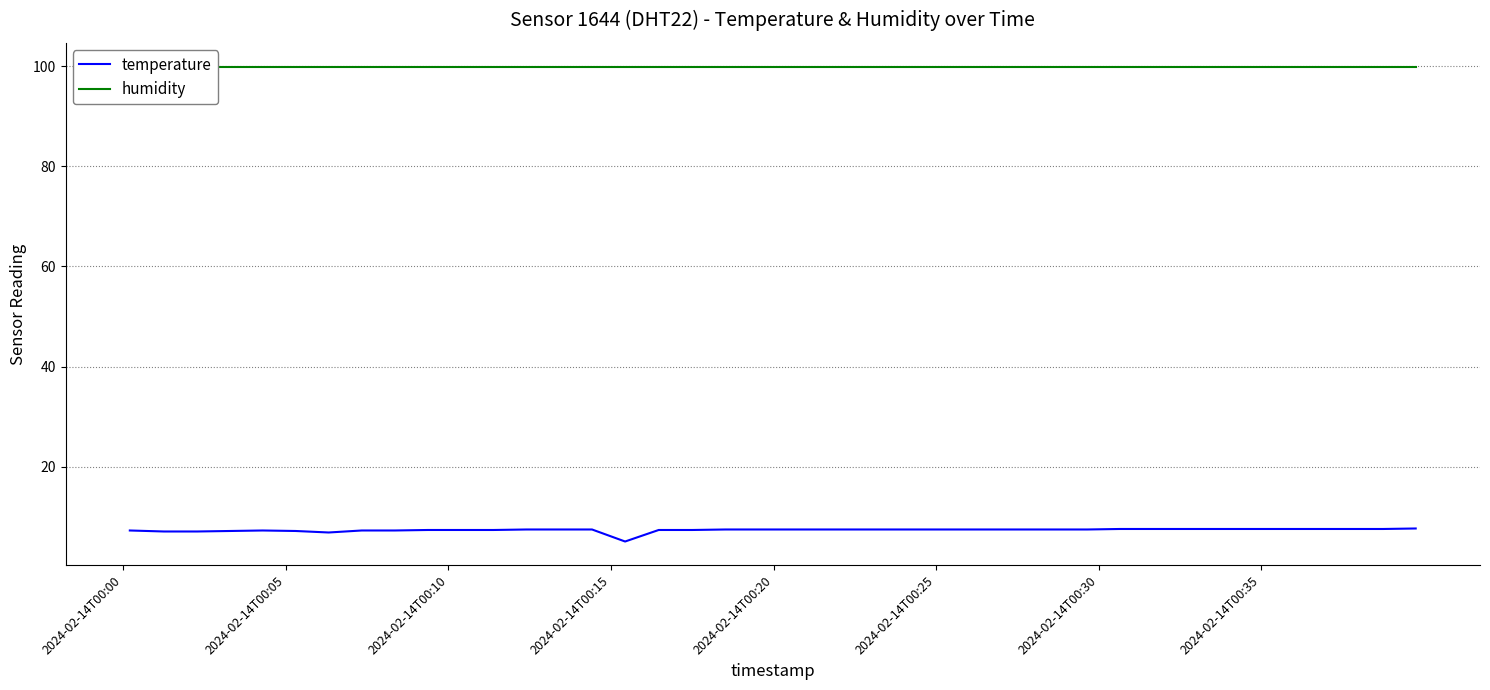

What is the lowest value of the temperature series?

5.1